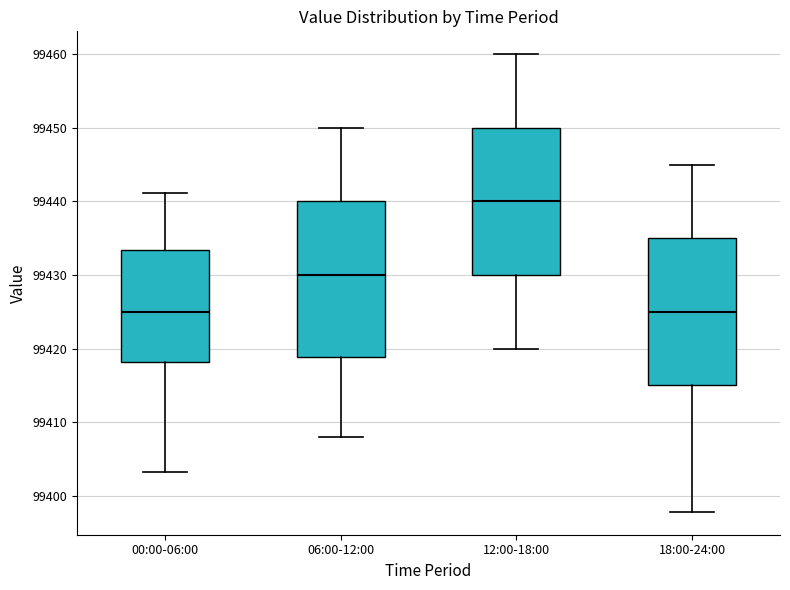

Reading left to right, transcribe this box plot: for each box, give where its median line is, the range the box spans, and where its two whiskers end, as read against the y-axis. The values are not printed on the chart, so give them approximately, as read against the axis.

00:00-06:00: median 99425, box 99418 to 99433, whiskers 99403 to 99441
06:00-12:00: median 99430, box 99419 to 99440, whiskers 99408 to 99450
12:00-18:00: median 99440, box 99430 to 99450, whiskers 99420 to 99460
18:00-24:00: median 99425, box 99415 to 99435, whiskers 99398 to 99445